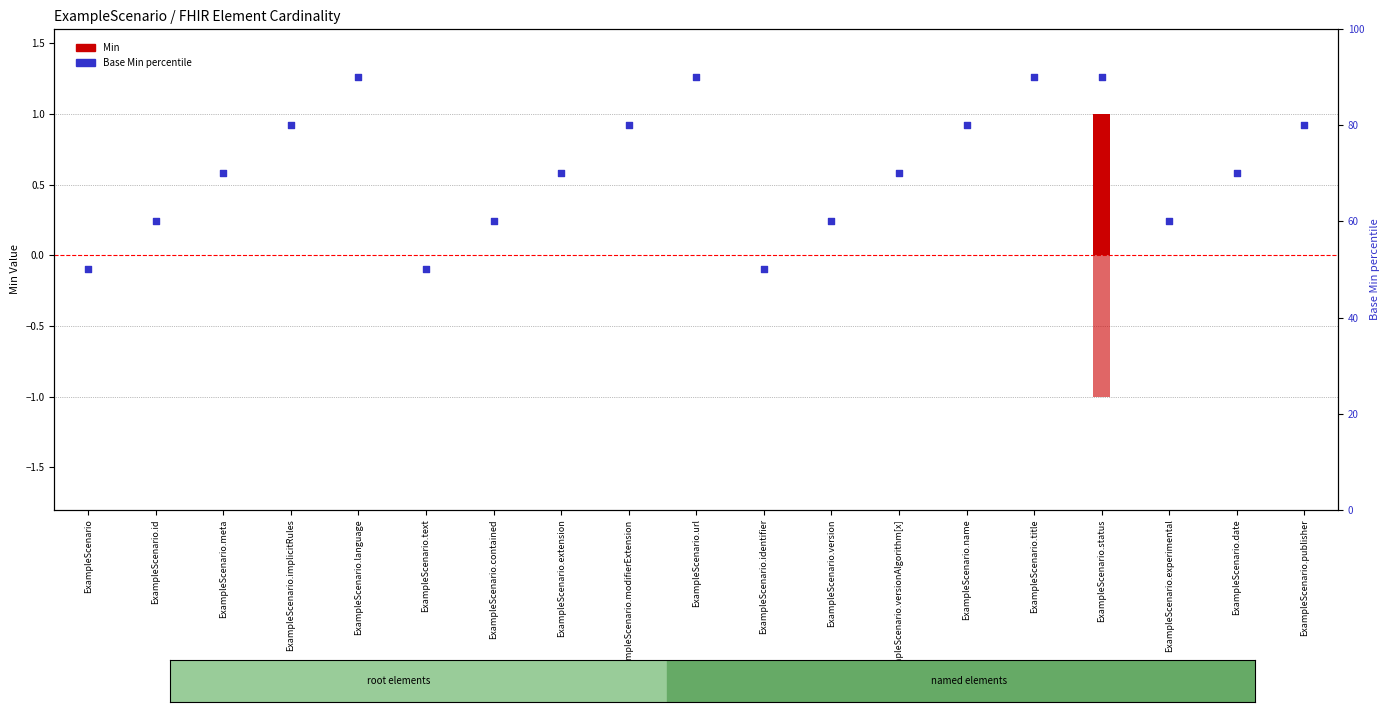

Which series reaches the maximum Y coordinate?

Base Min %